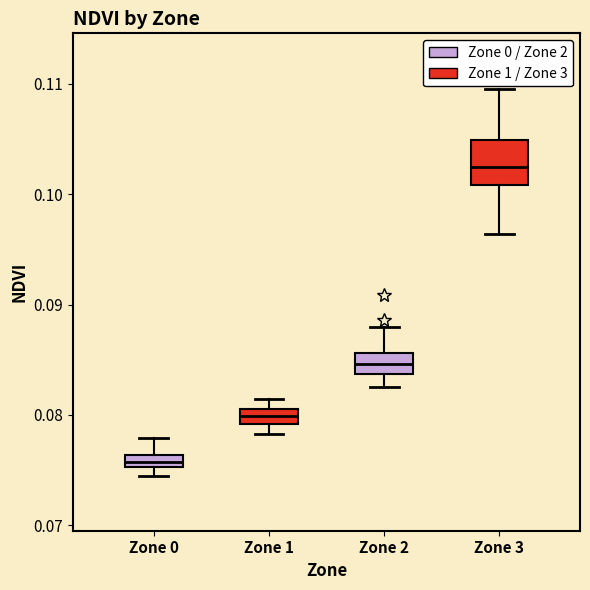

Where does the lower whisker of the box for Zone 3 end on the y-axis? The values are not printed on the chart, so give them approximately, as read against the axis.

0.096